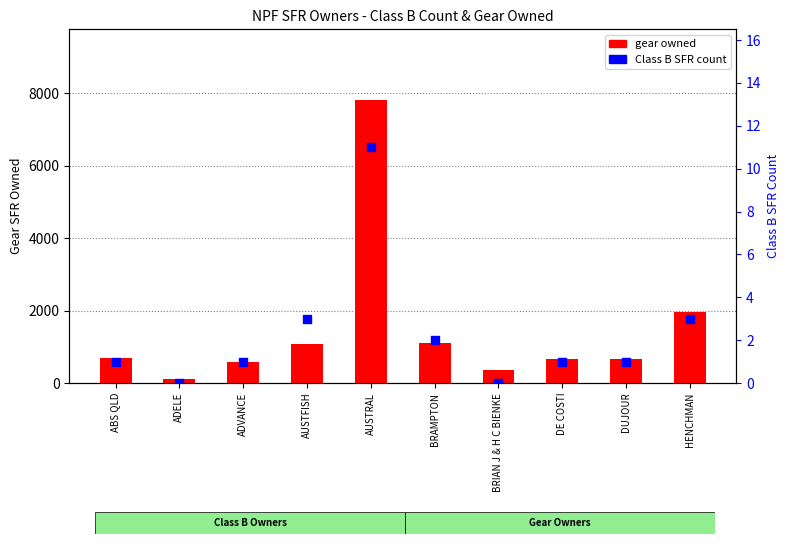

At how many categories does at least one series exceed 5925?

1